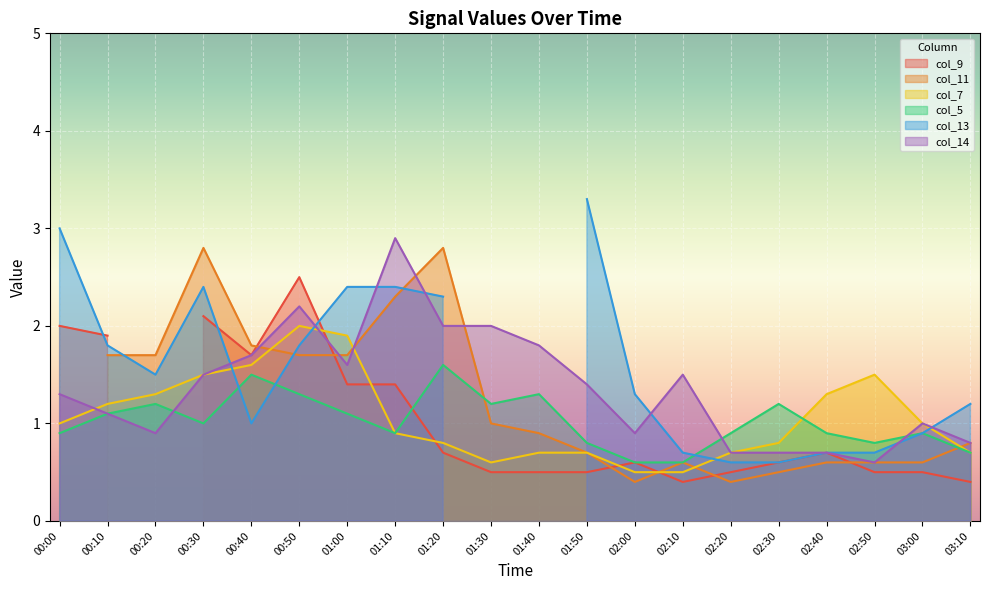

What is the minimum value for col_5?

0.6